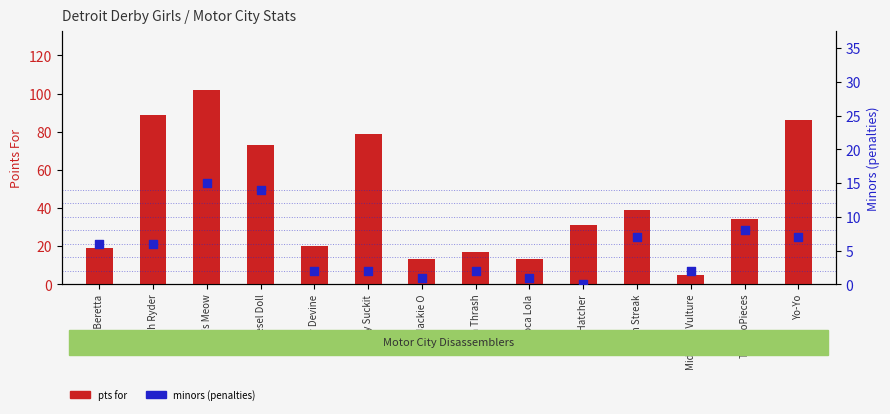

At how many categories does at least one series exceed 26?

8